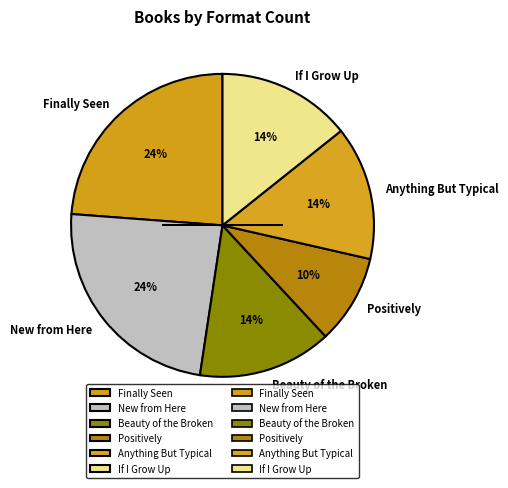

What percentage is the New from Here slice, to the nearest percent?

24%